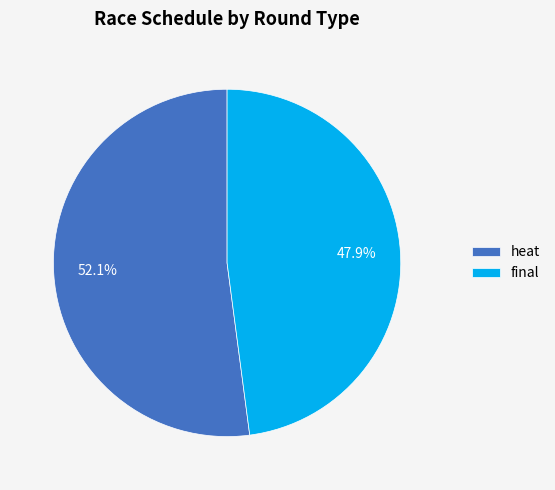

Count the number of slices in the pie.

2